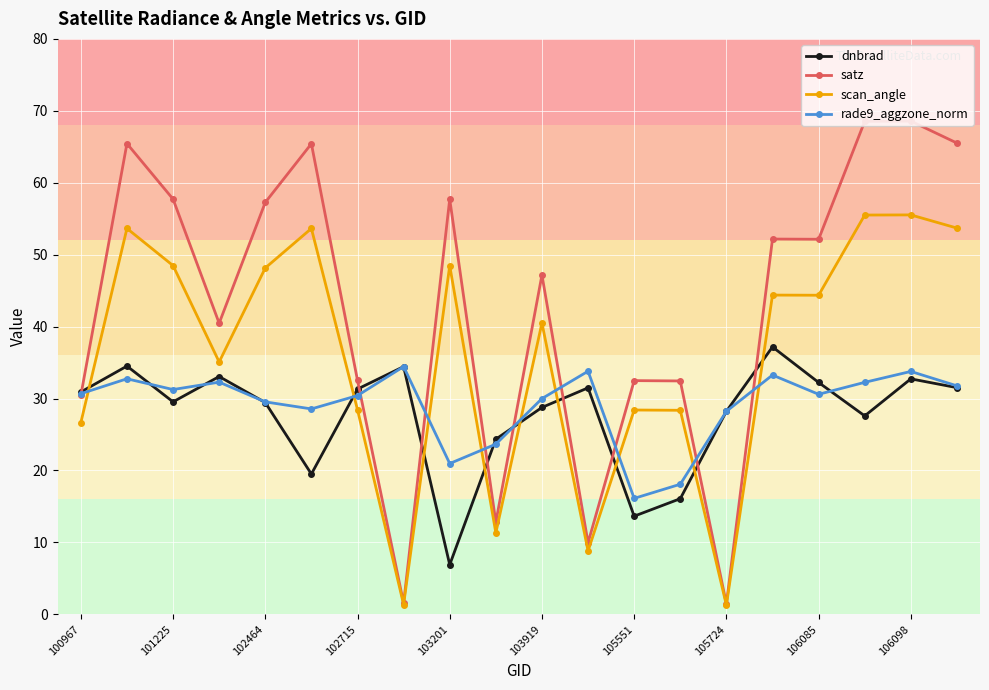

True or false: scan_angle has more than 1 points higher than both neighbors.

True